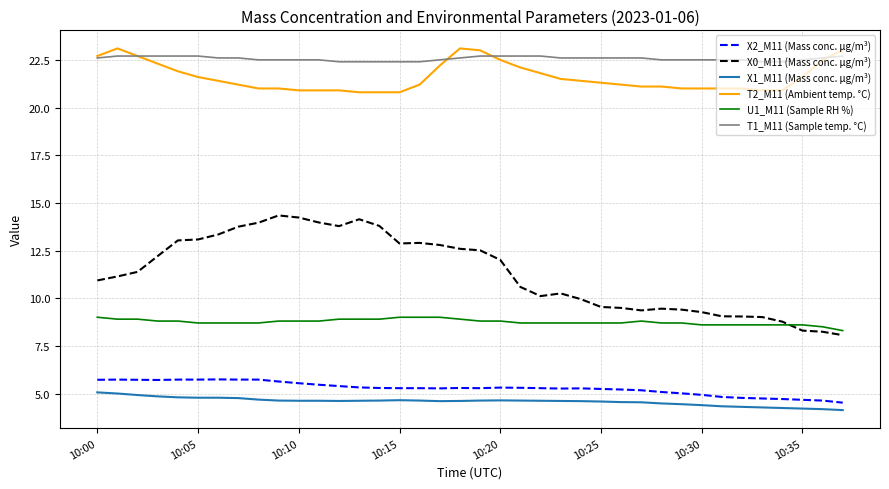

True or false: T1_M11 (Sample temp. °C) and X0_M11 (Mass conc. μg/m³) cross at least once.

False